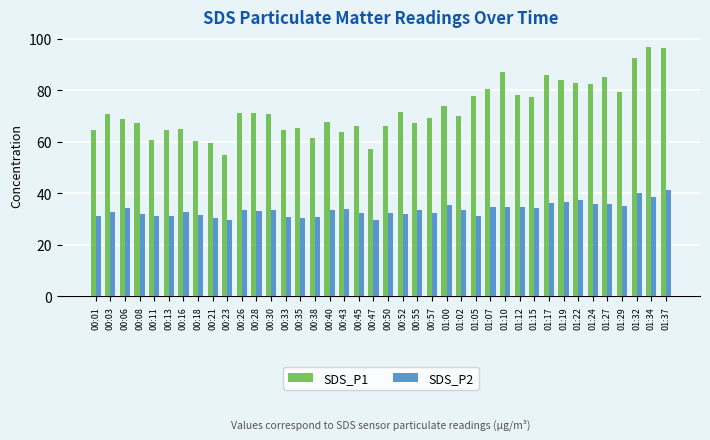

List the series in order of their overall mean, lowest first.

SDS_P2, SDS_P1